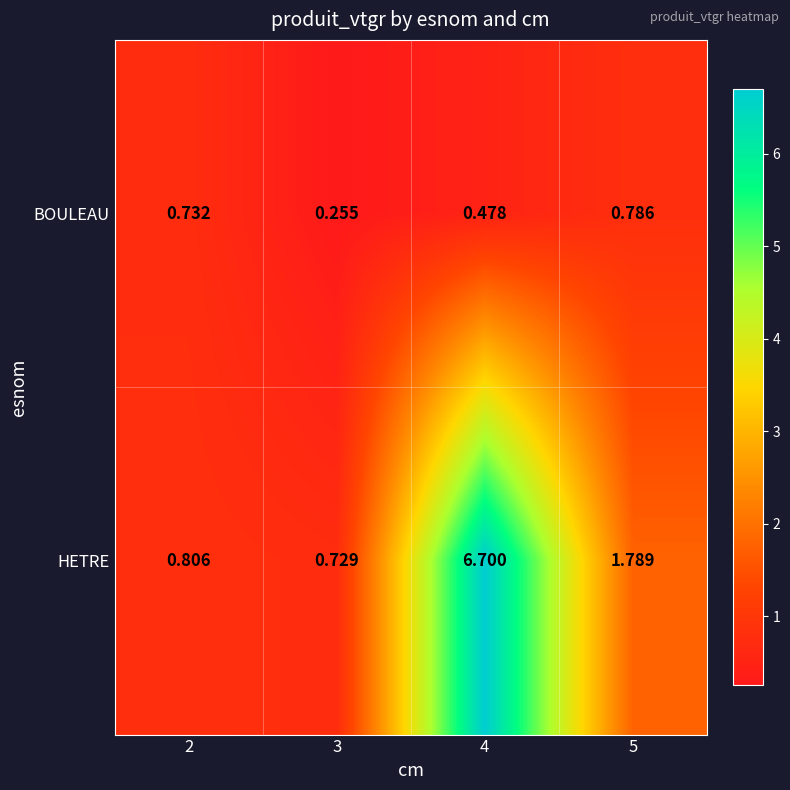

Rank the series at 5 from lowest to highest value.

BOULEAU, HETRE